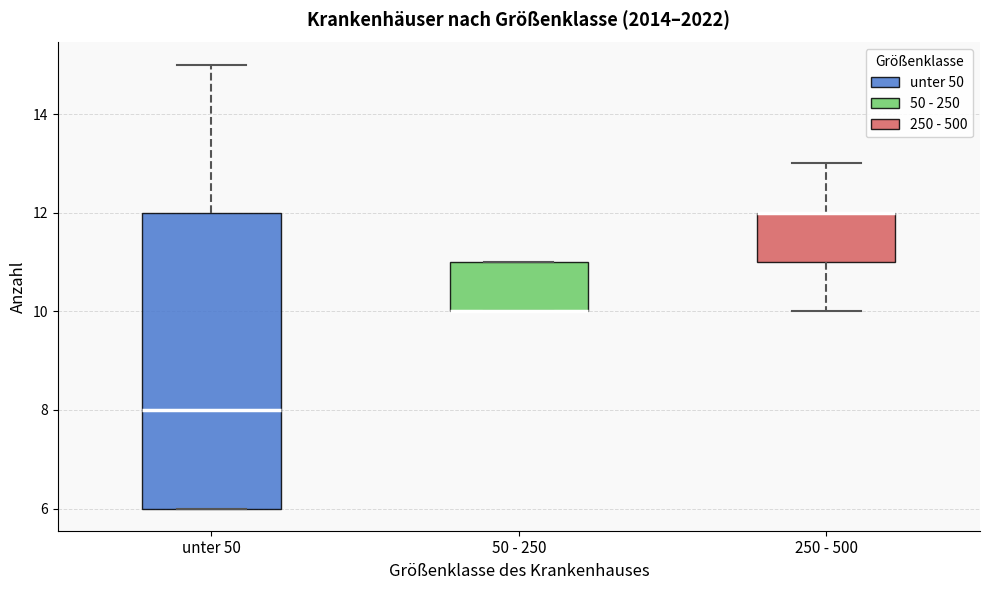

Which box is the tallest, from its lower edge to its upper edge?

unter 50